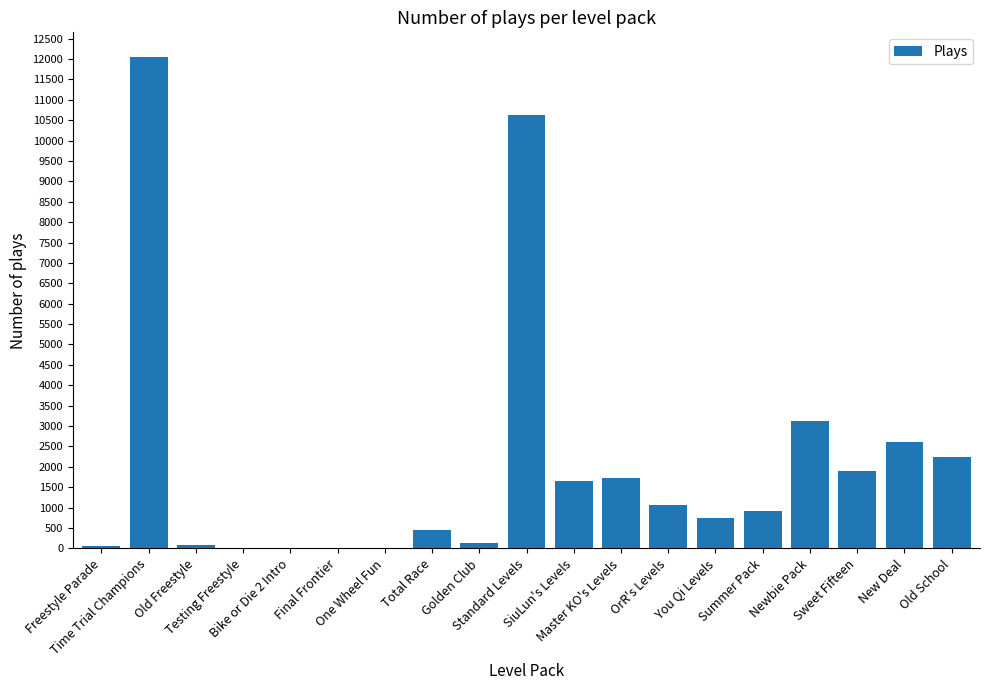

Count the number of data series in this chart.

1